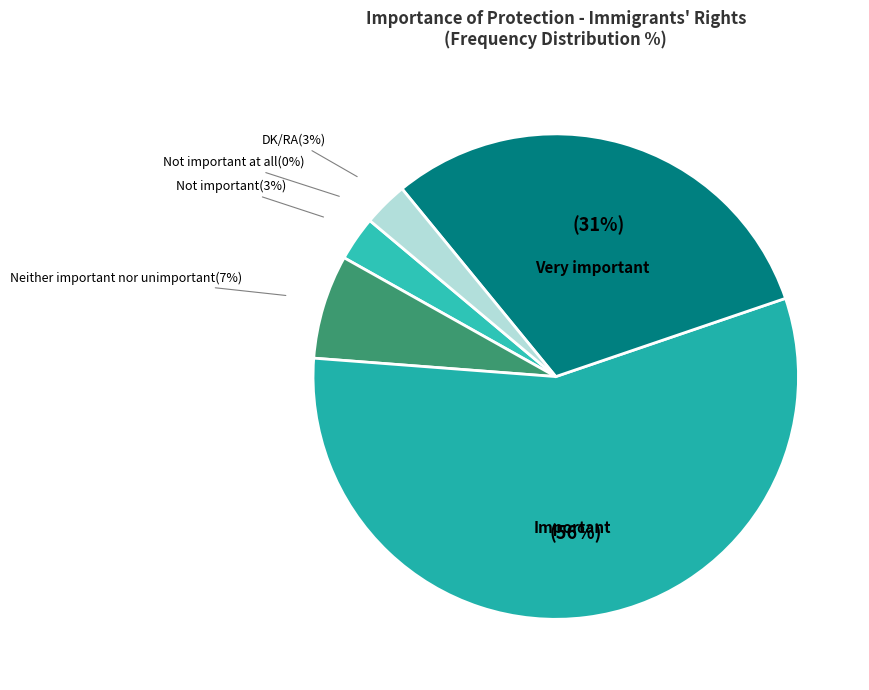

Rank the categories by value from lowest to highest.

Not important at all, Not important, DK/RA, Neither important nor unimportant, Very important, Important